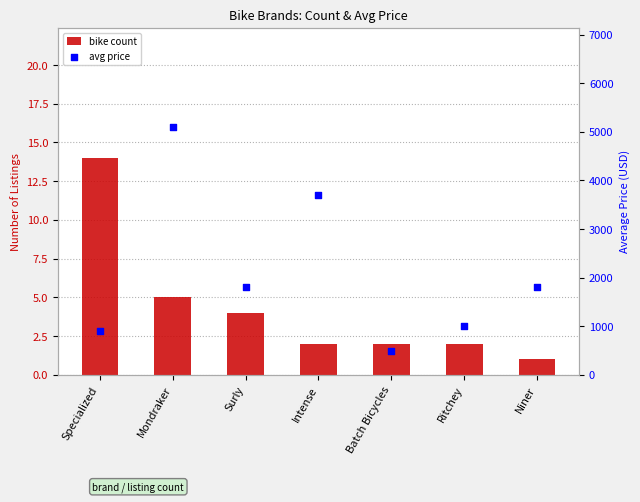

Which series contains the highest Y value?

avg price